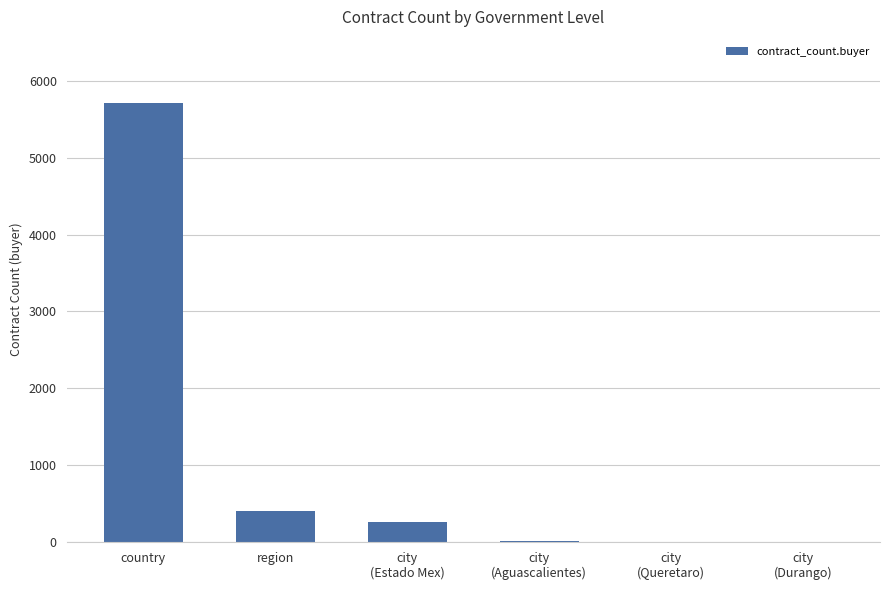

Are the bars horizontal?

No